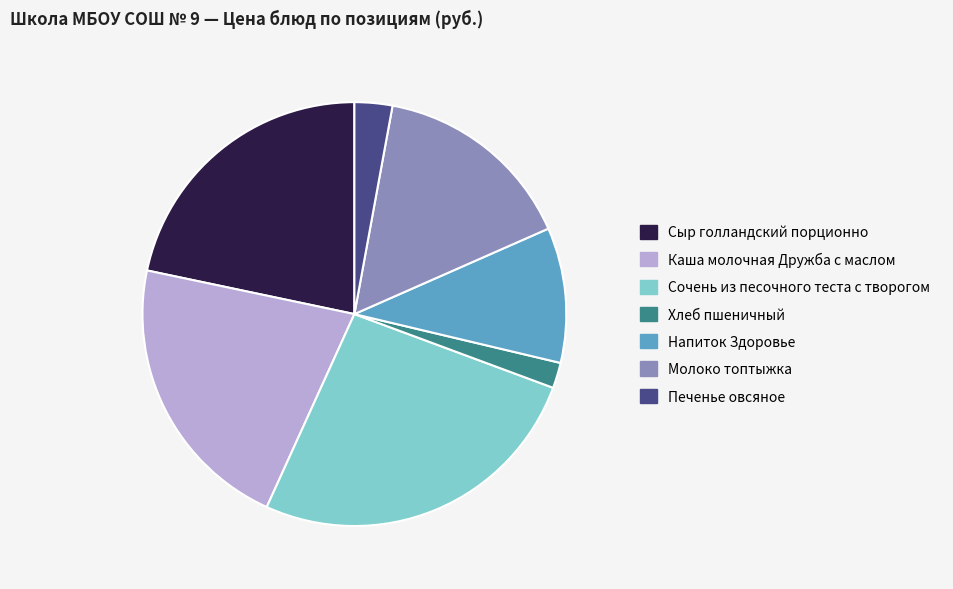

What is the ratio of the value at Сочень из песочного теста с творогом to the value at Каша молочная Дружба с маслом?

1.2